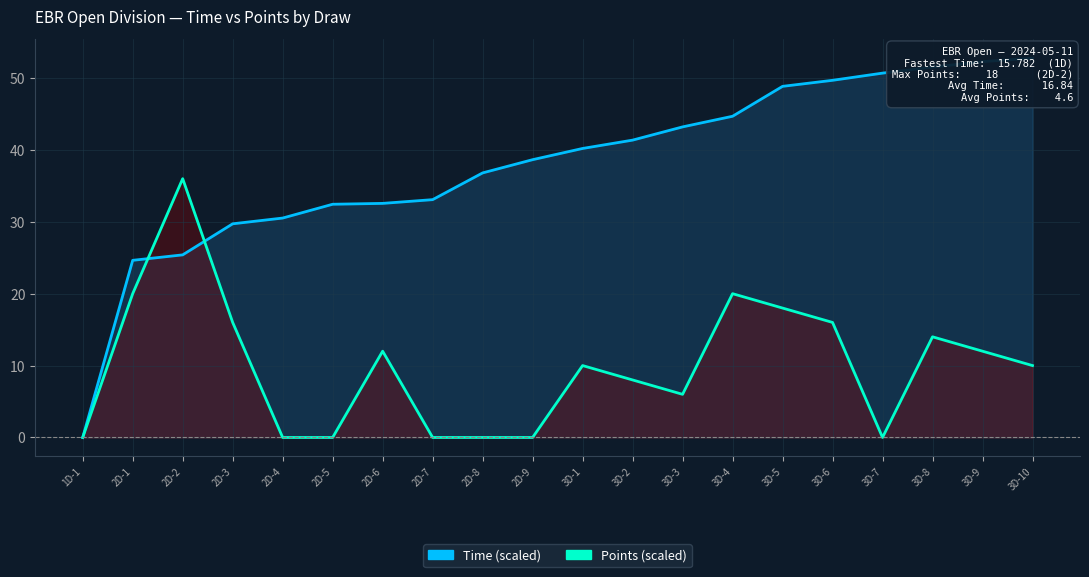

Is the value of Time at 3D-8 greater than the value of Points at 2D-8?

Yes